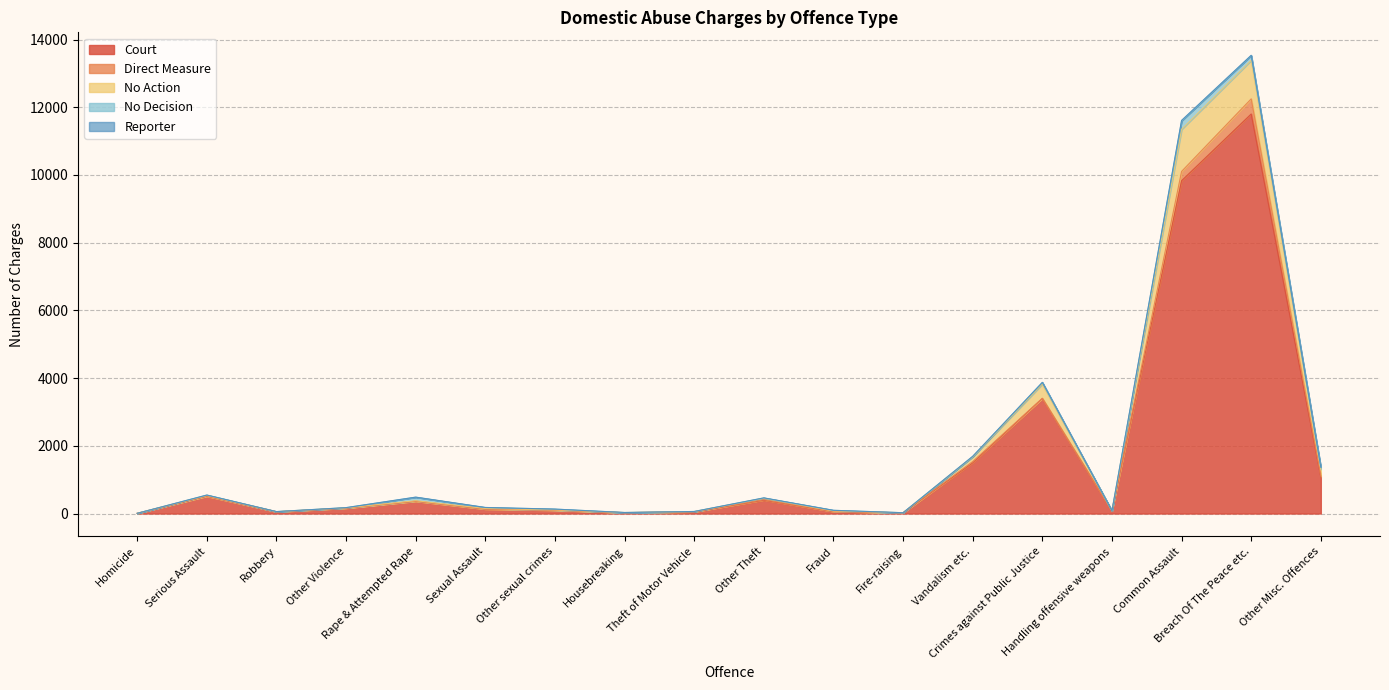

At which category does Reporter reach its first local peak?

Serious Assault